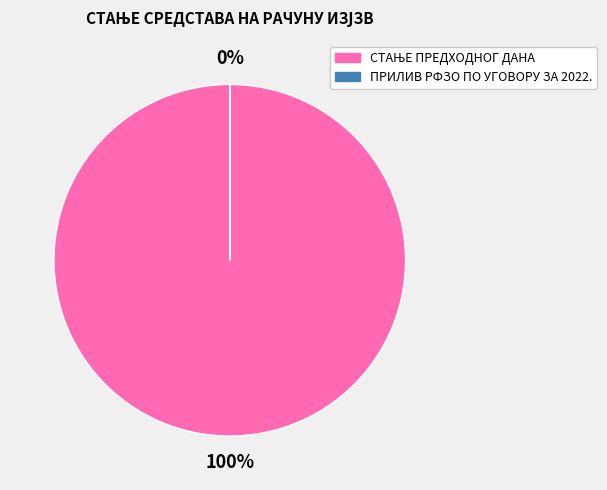

To the nearest percent, what is the average slice percentage?

50%